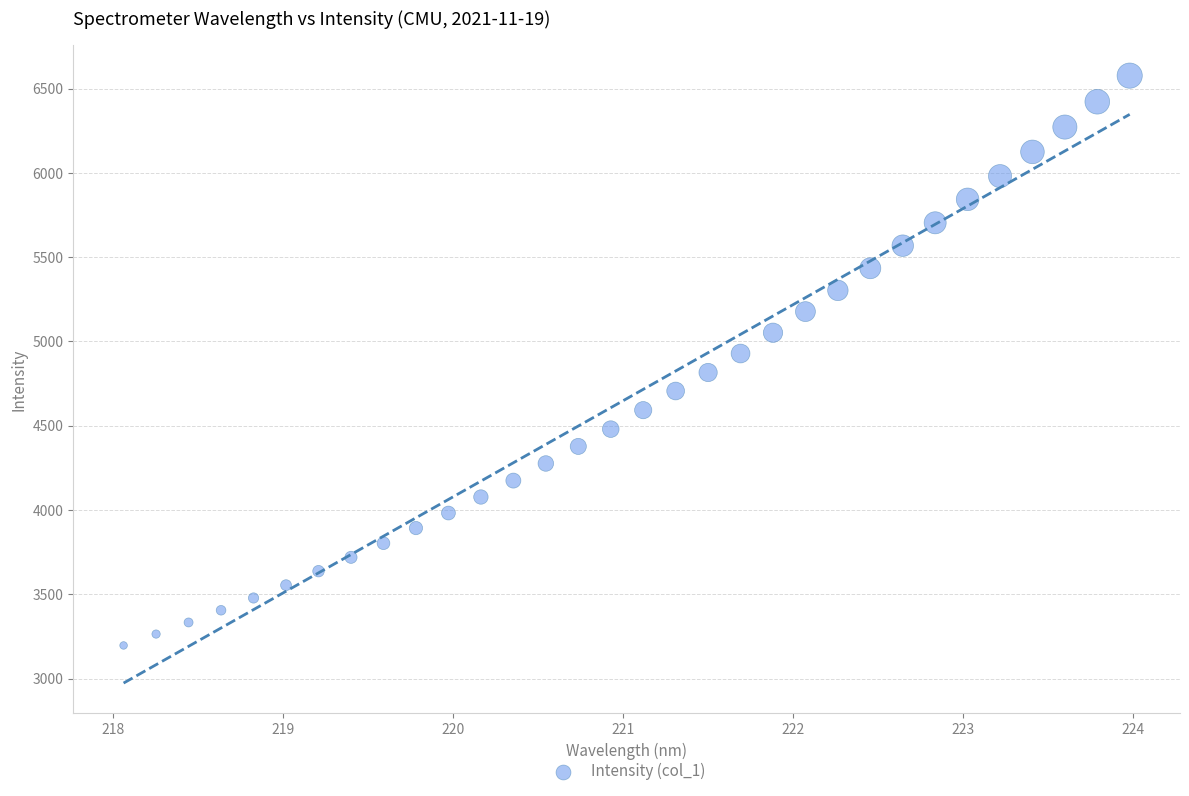

What is the range of X values (max minus min)?

5.9